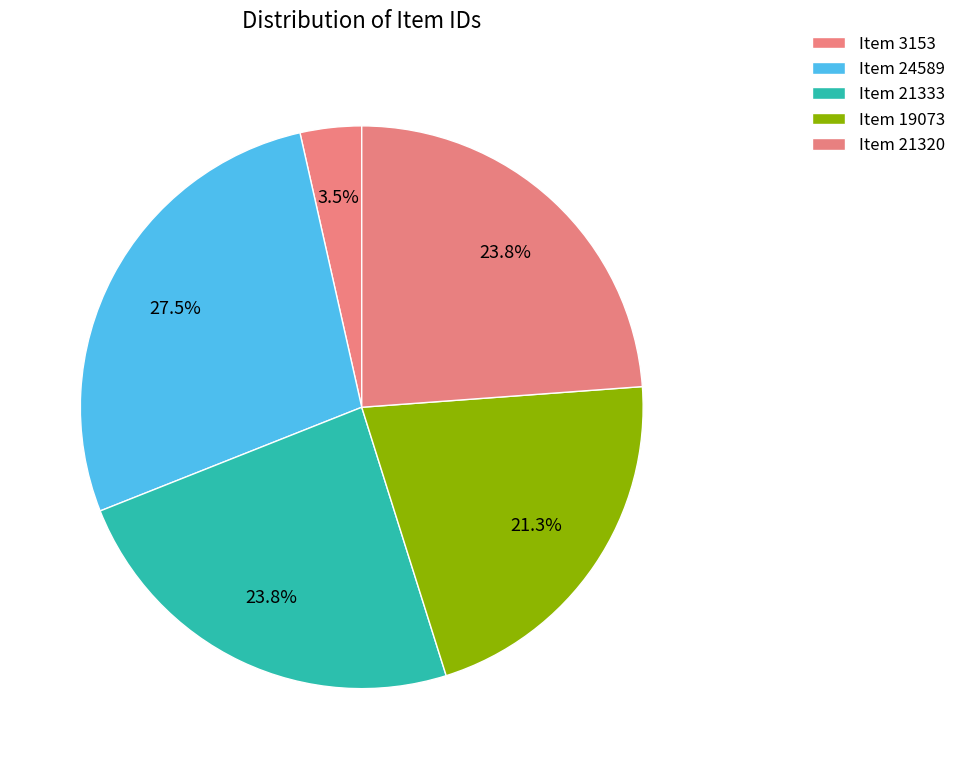

Count the number of slices in the pie.

5